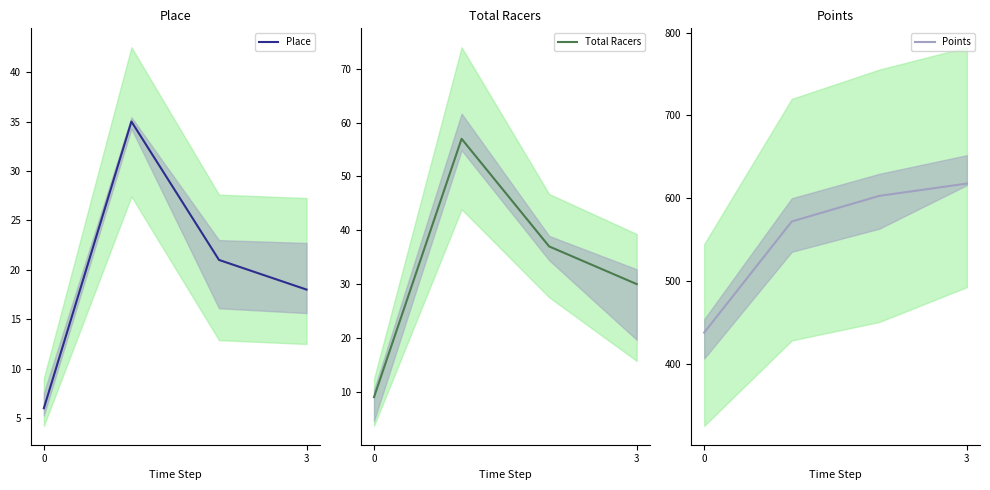

What is the lowest value of the Place series?

6